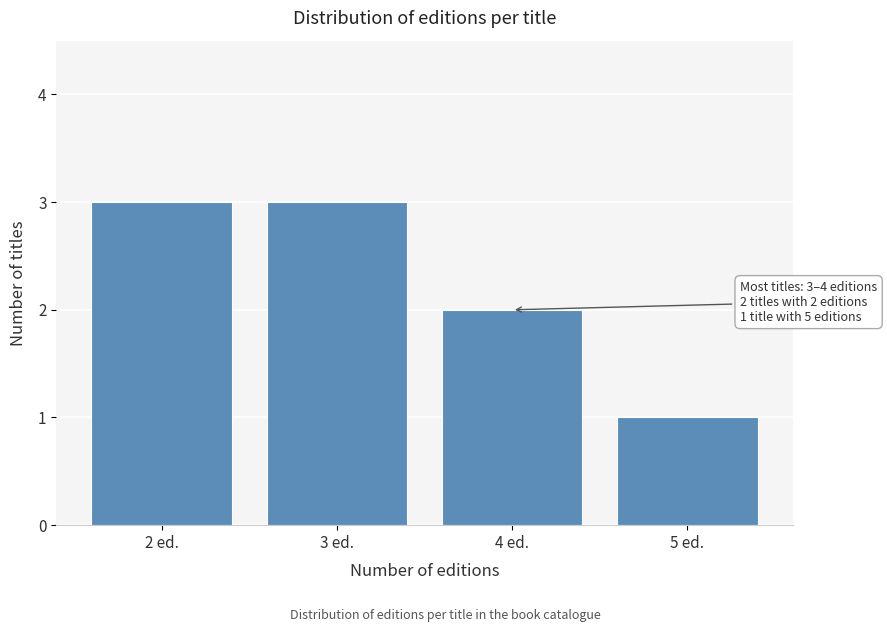

Reading left to right, transcribe all the data shown in this chart.

2 ed.=3	3 ed.=3	4 ed.=2	5 ed.=1